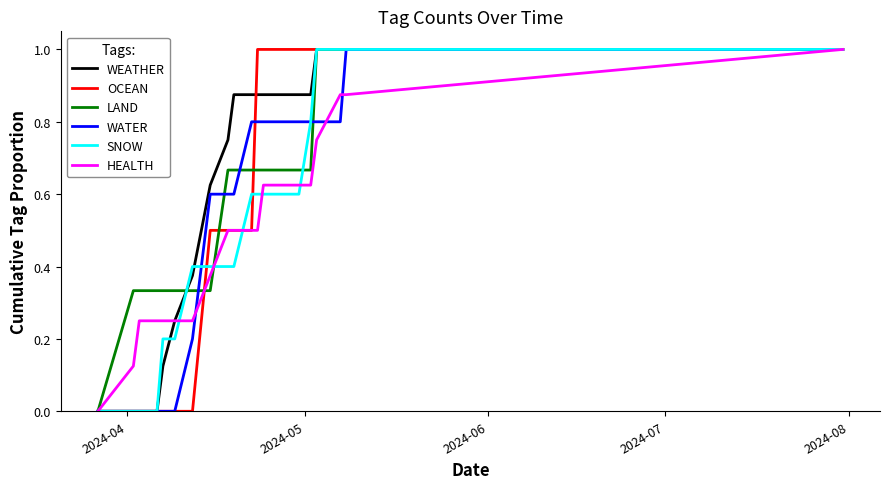

What is the maximum value shown in the chart?

1.0